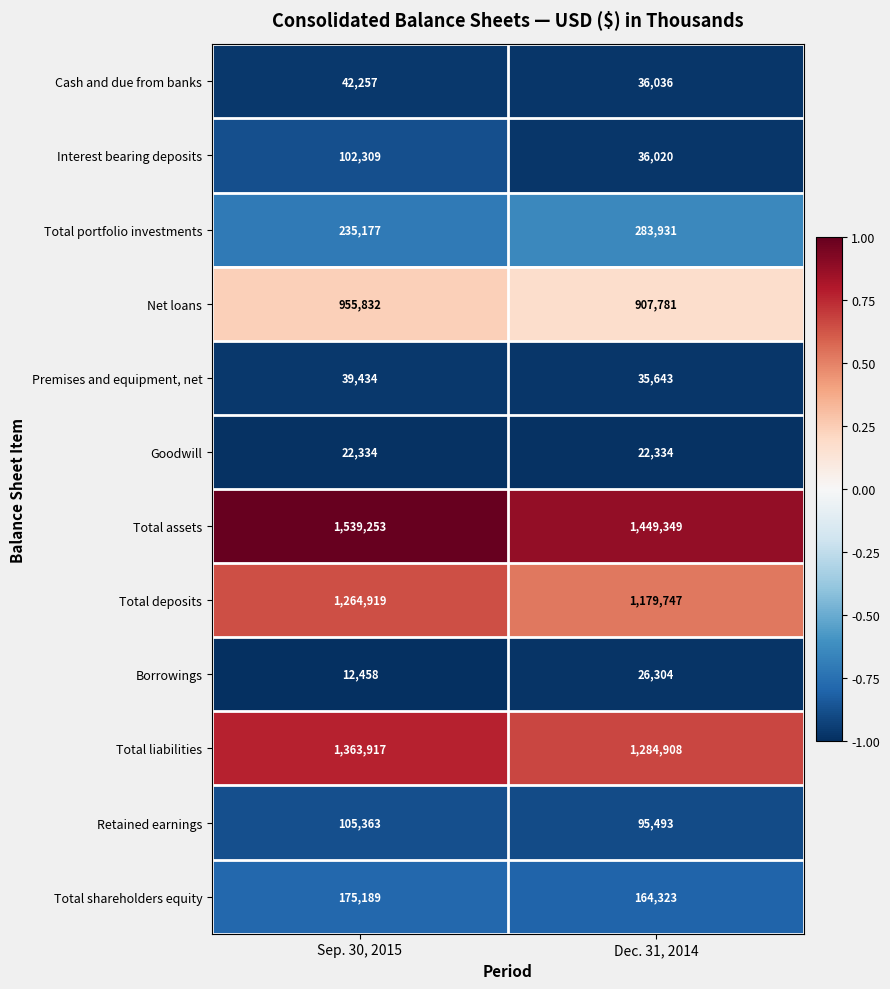

What is the sum of all Total shareholders equity values?

339512